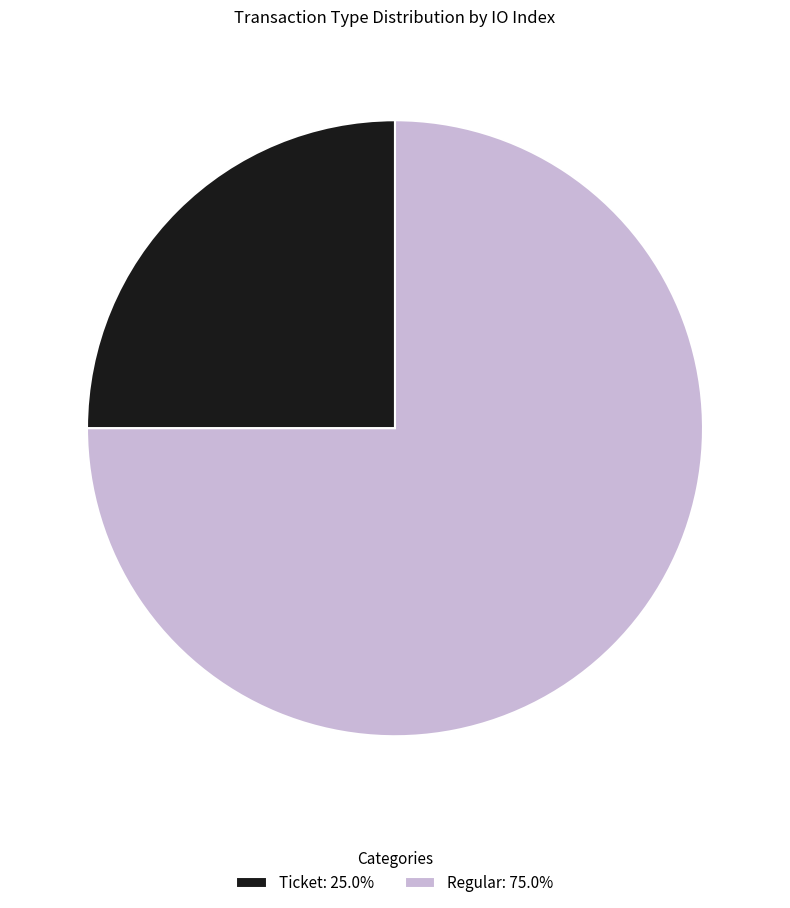

Is the sum of Regular: 75.0% and Ticket: 25.0% greater than half?

Yes